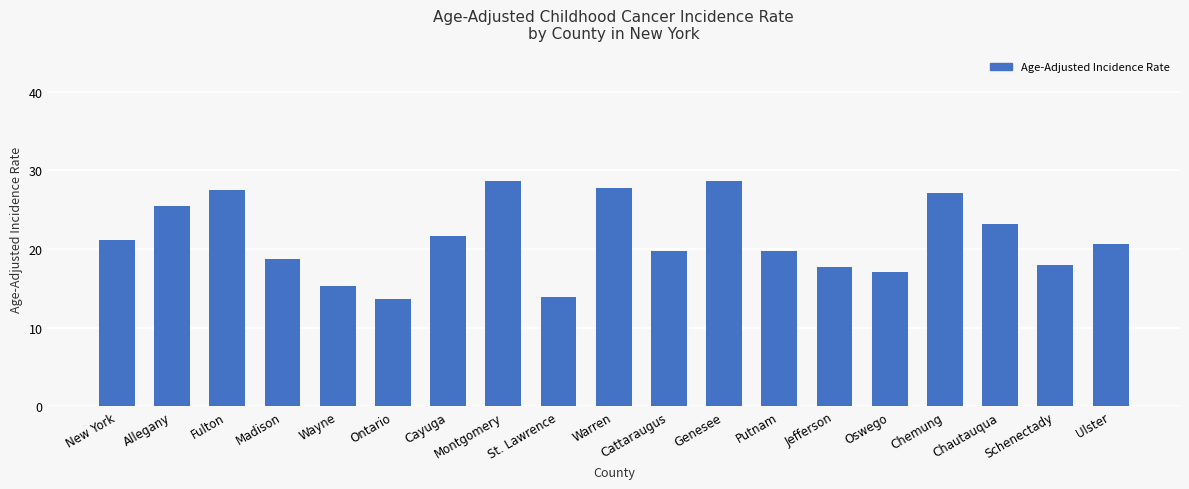

What is the difference between the second highest and second lowest values?

14.8